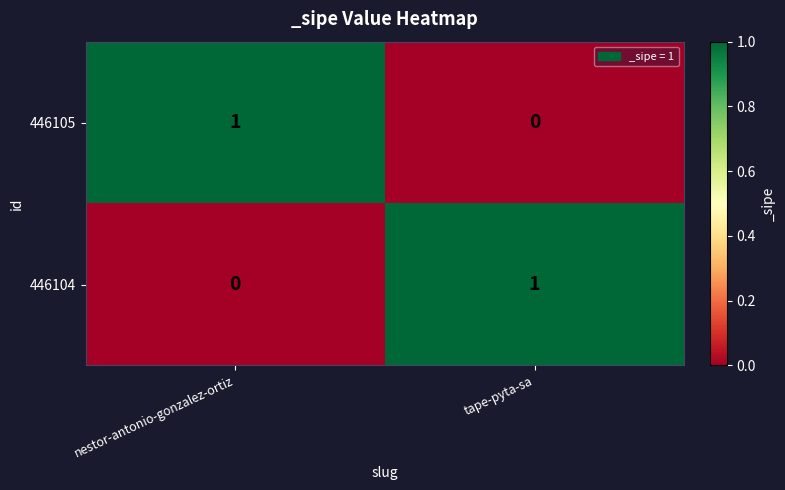

Which category has the lowest value in the 446105 series?

tape-pyta-sa